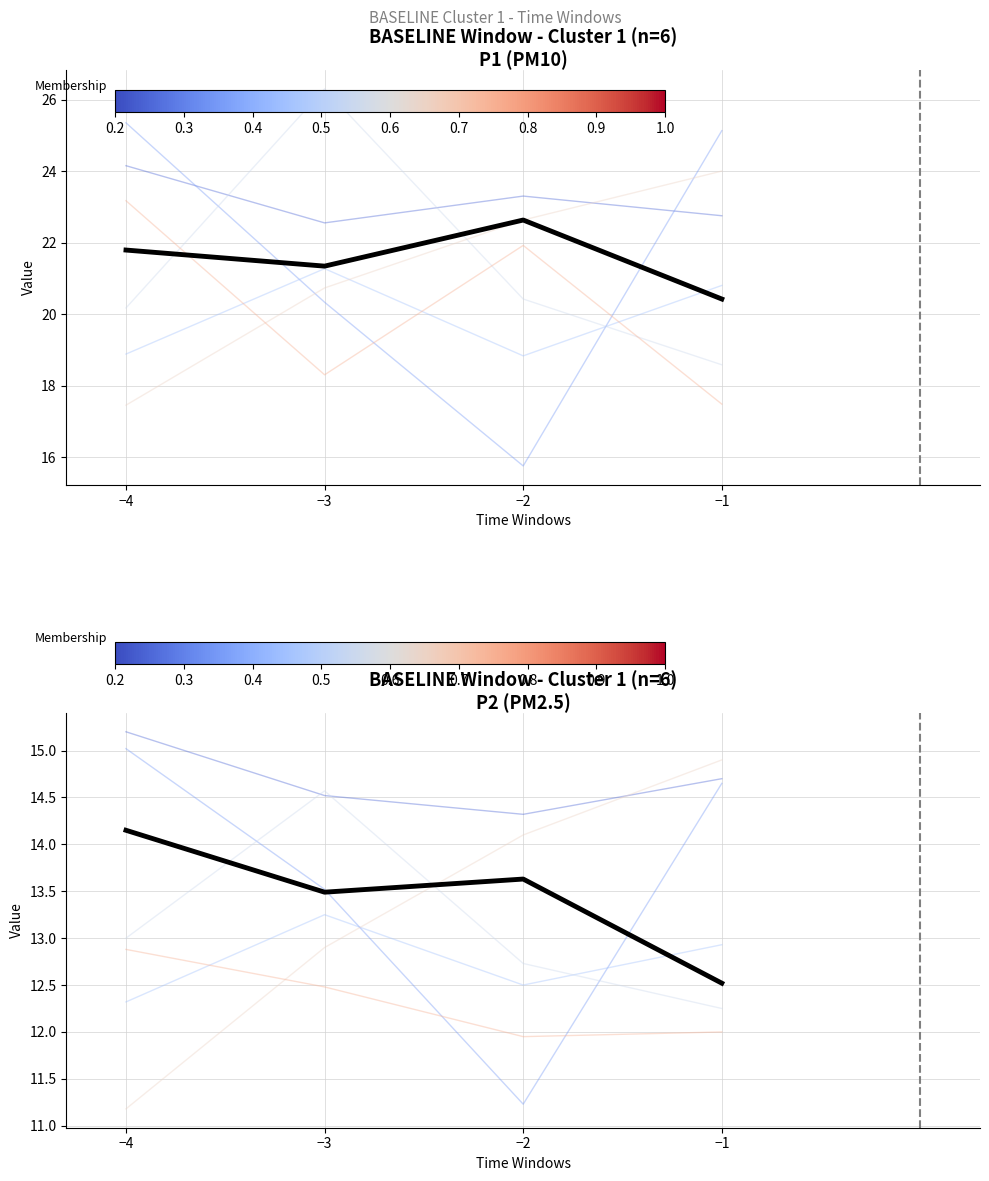

Is it true that P1 mean equals 15.8 at −2?

False